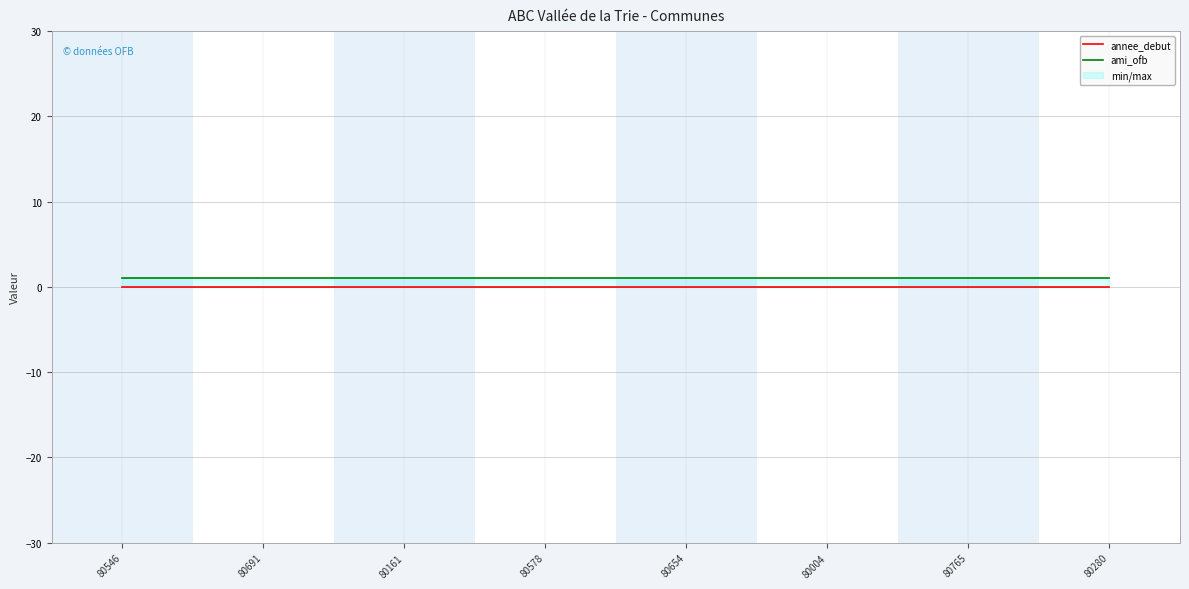

True or false: ami_ofb and annee_debut intersect in this chart.

False